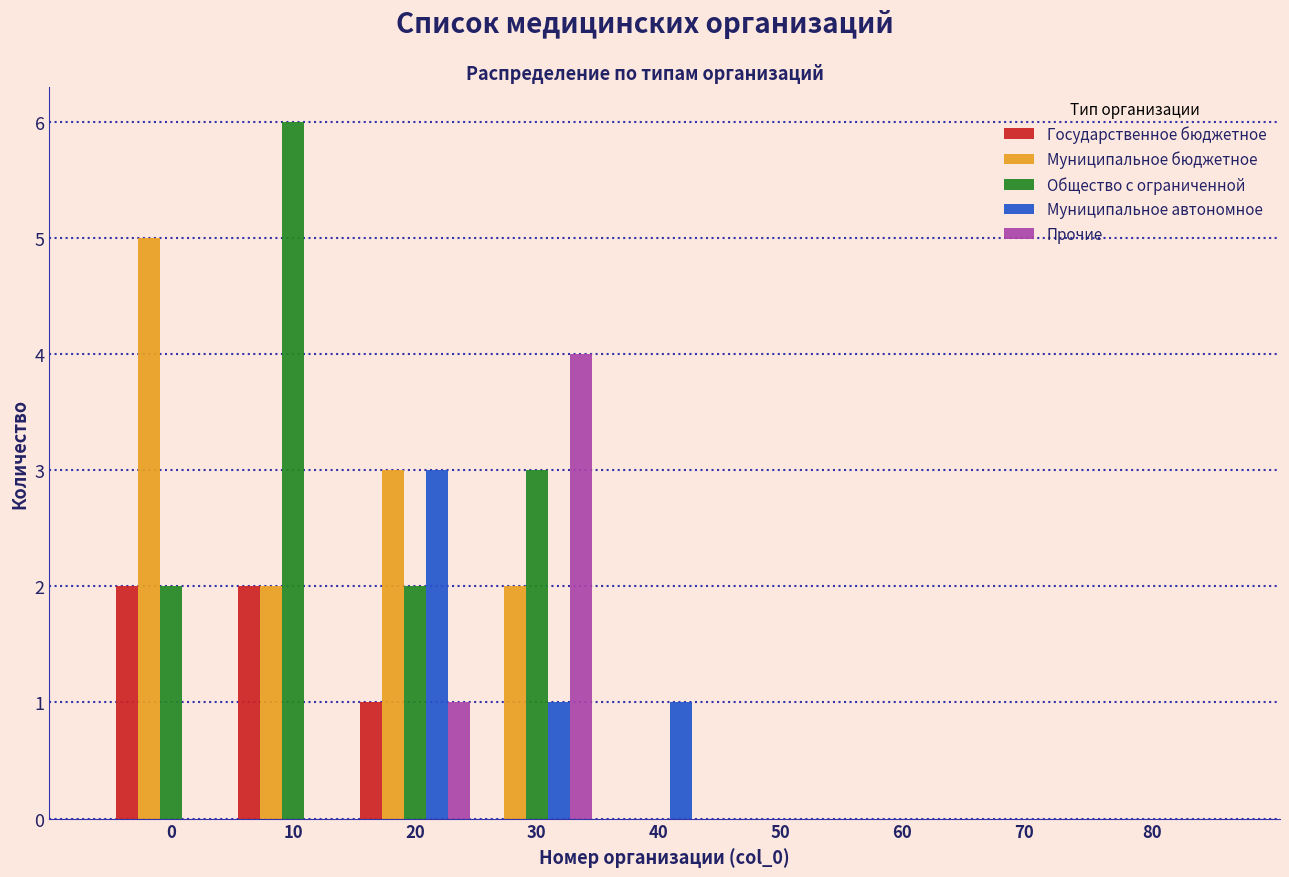

Which series changed the most between 10 and 20?

Общество с ограниченной